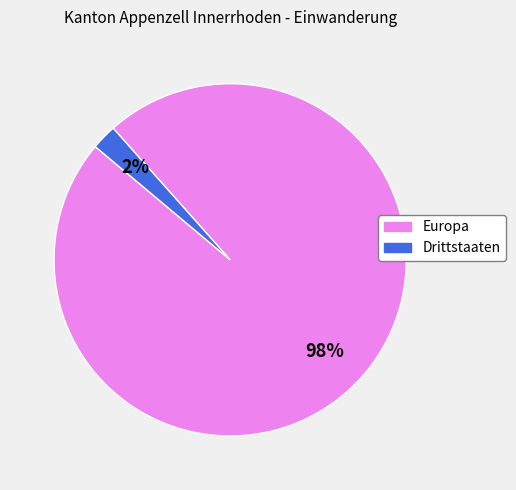

Which category accounts for the majority?

Europa